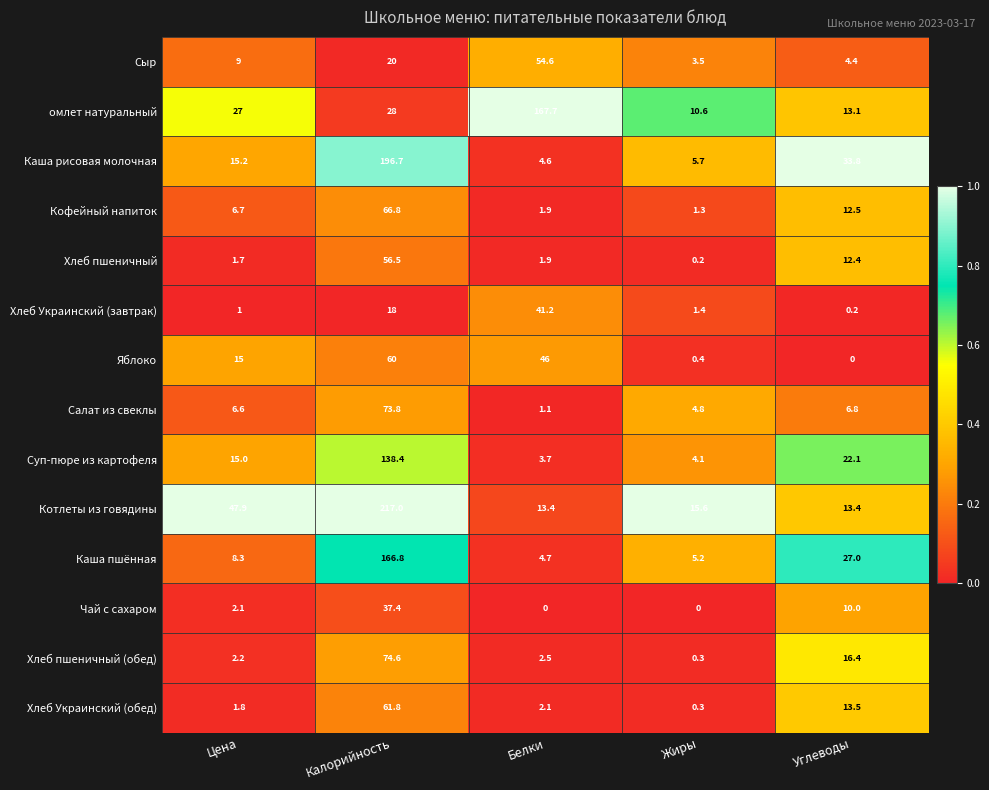

True or false: Хлеб Украинский (обед) has a value of 6.7 at Углеводы.

False